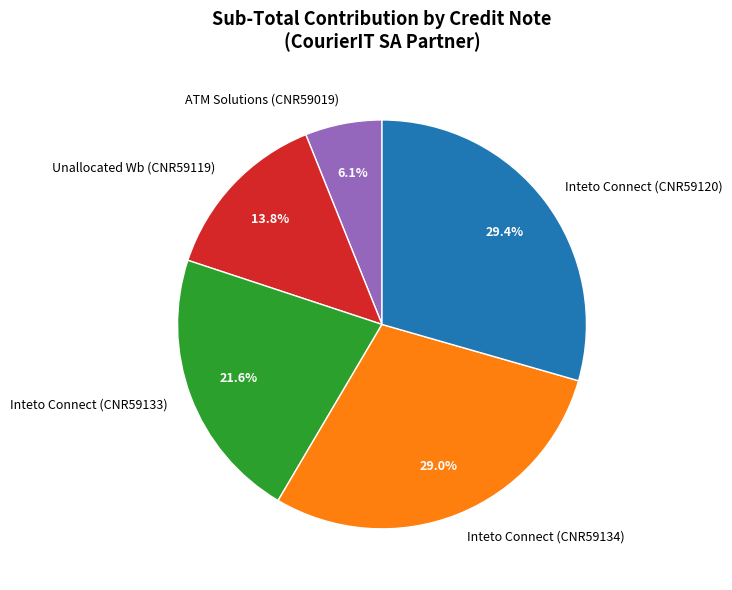

Which has a higher value, ATM Solutions (CNR59019) or Inteto Connect (CNR59134)?

Inteto Connect (CNR59134)